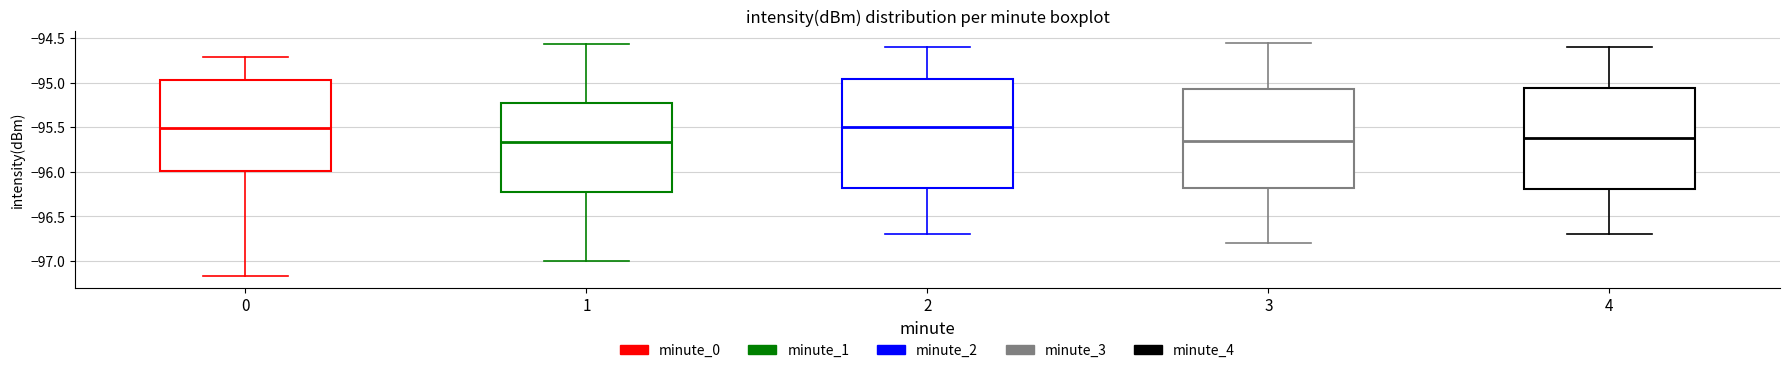

Which box is the tallest, from its lower edge to its upper edge?

2